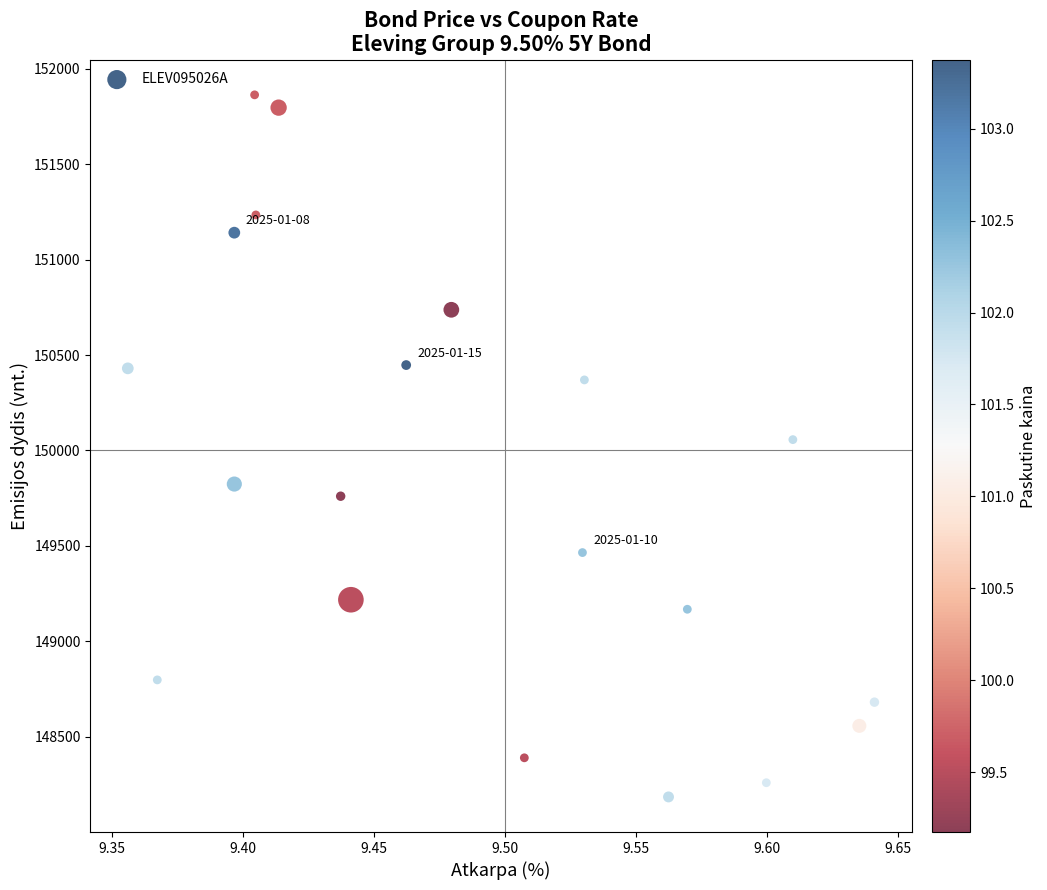

What is the range of Y values (max minus min)?

3676.7